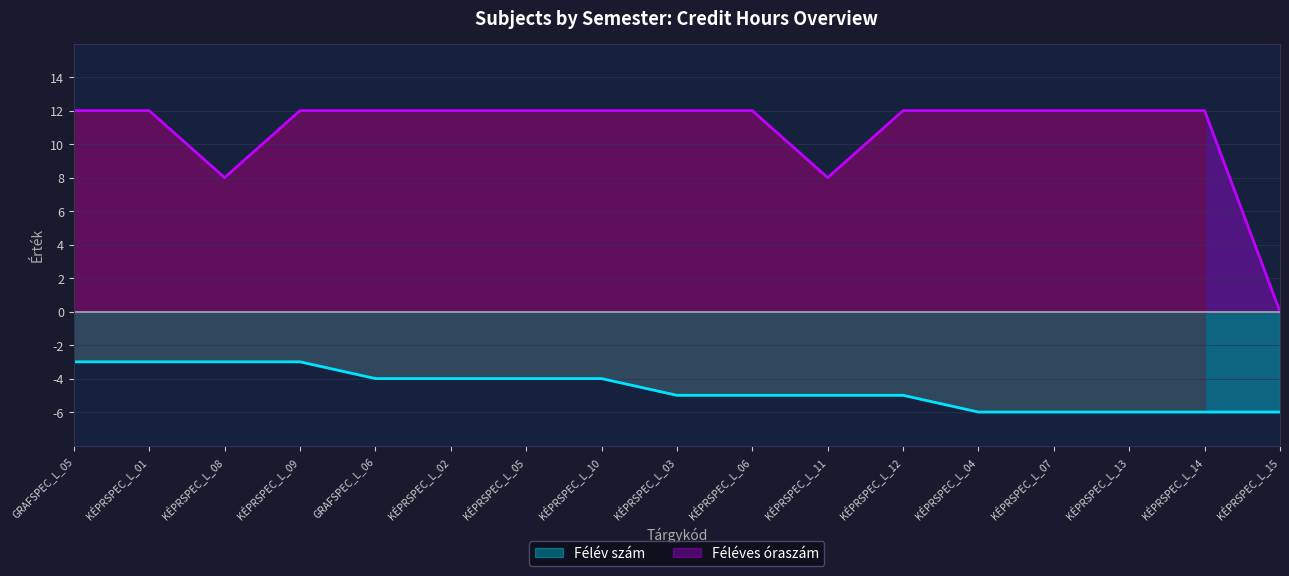

List the series in order of their overall mean, lowest first.

Félév szám, Féléves óraszám